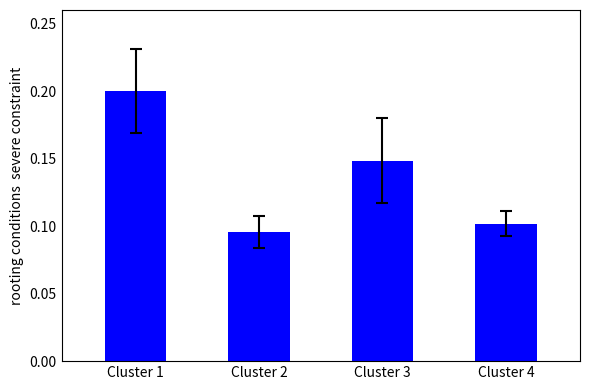

Count the number of data series in this chart.

1